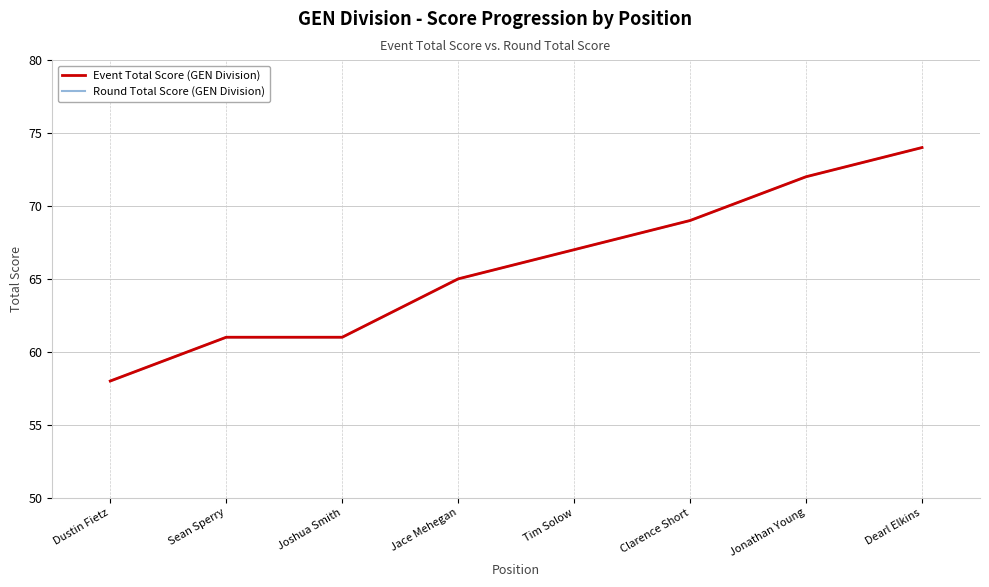

Rank the series by their maximum value, from highest to lowest.

Event Total Score (GEN Division), Round Total Score (GEN Division)